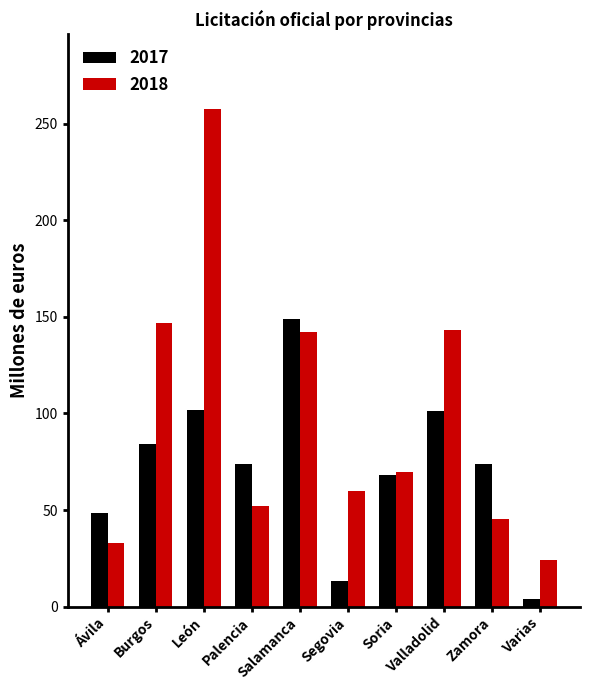

Is the value of 2018 at Zamora greater than the value of 2017 at Salamanca?

No